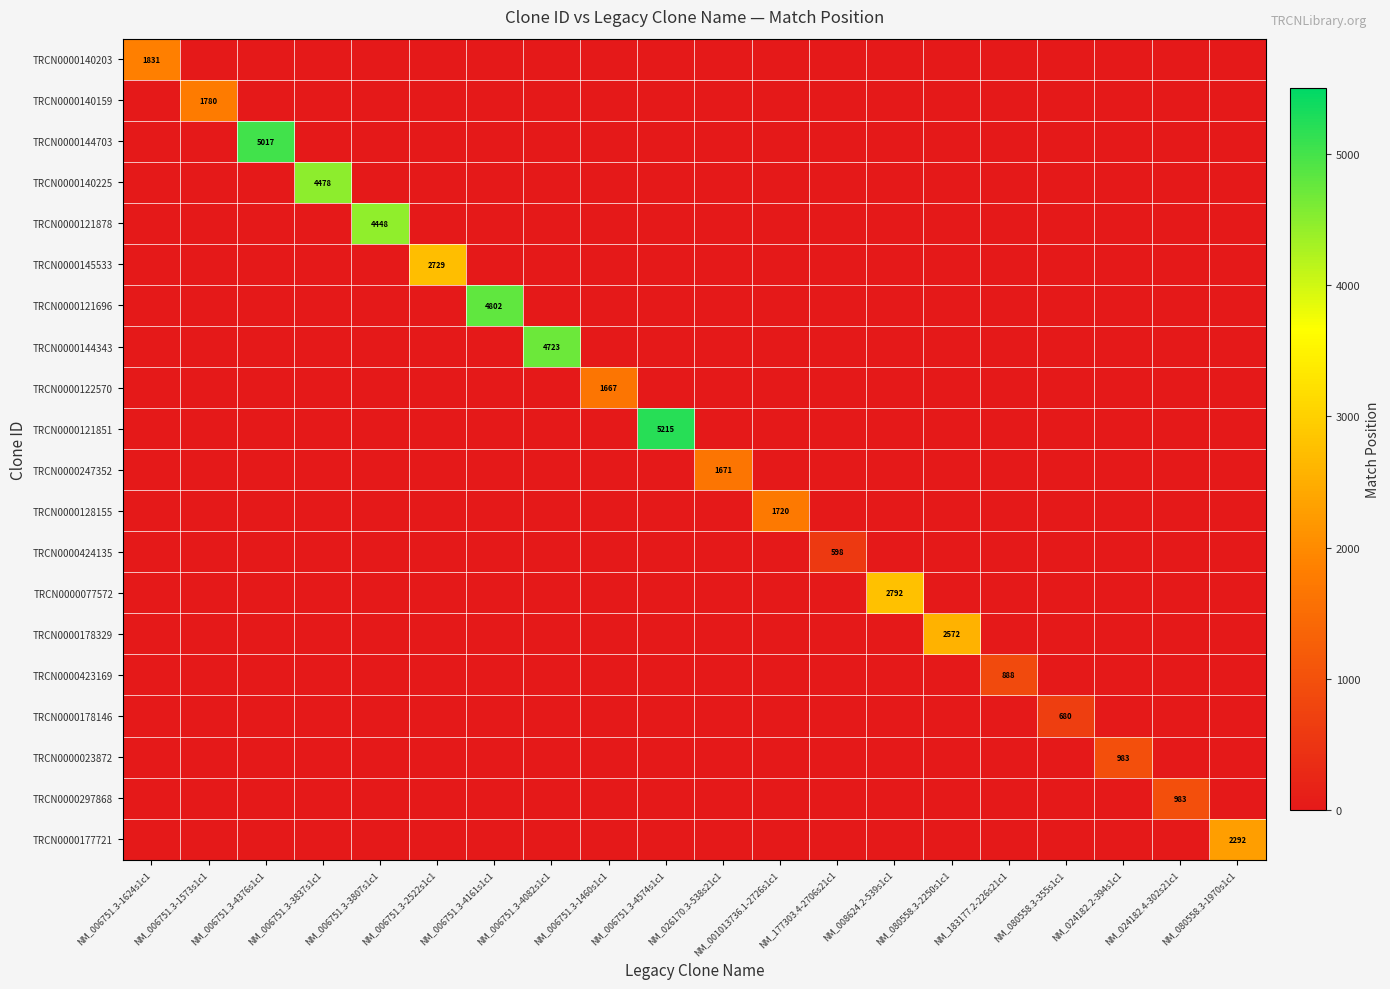

At how many categories does at least one series exceed 604?

19